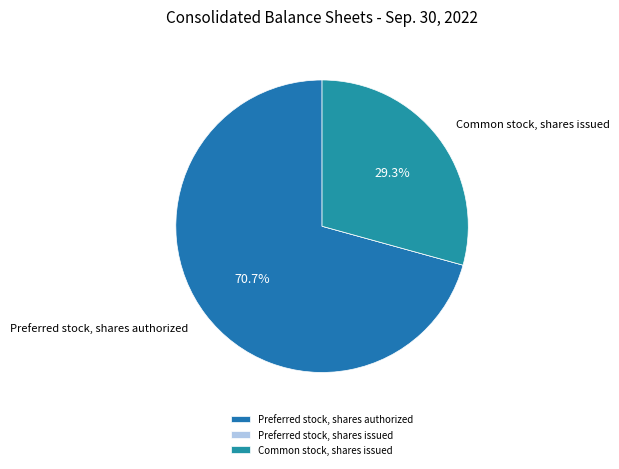

How many segments does this pie chart have?

3